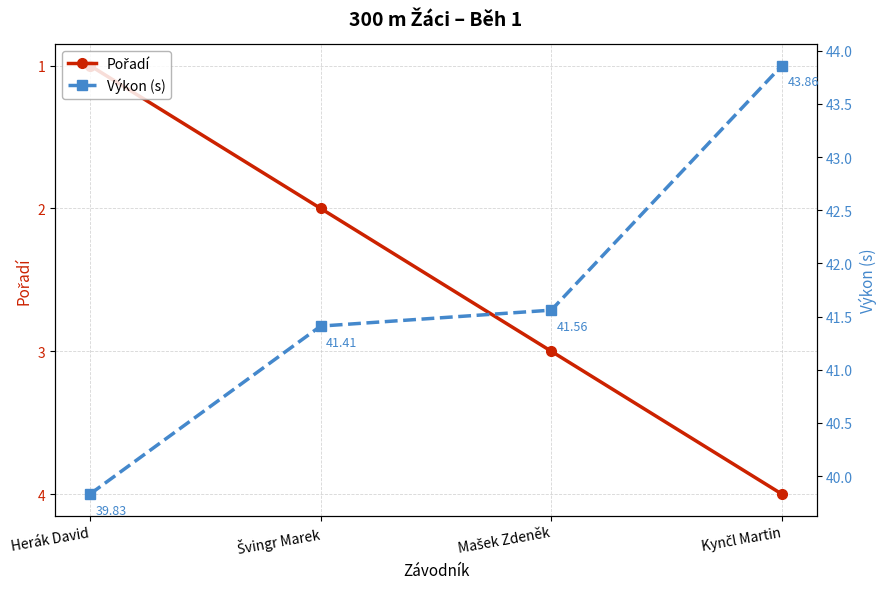

True or false: Pořadí and Výkon (s) cross at least once.

False